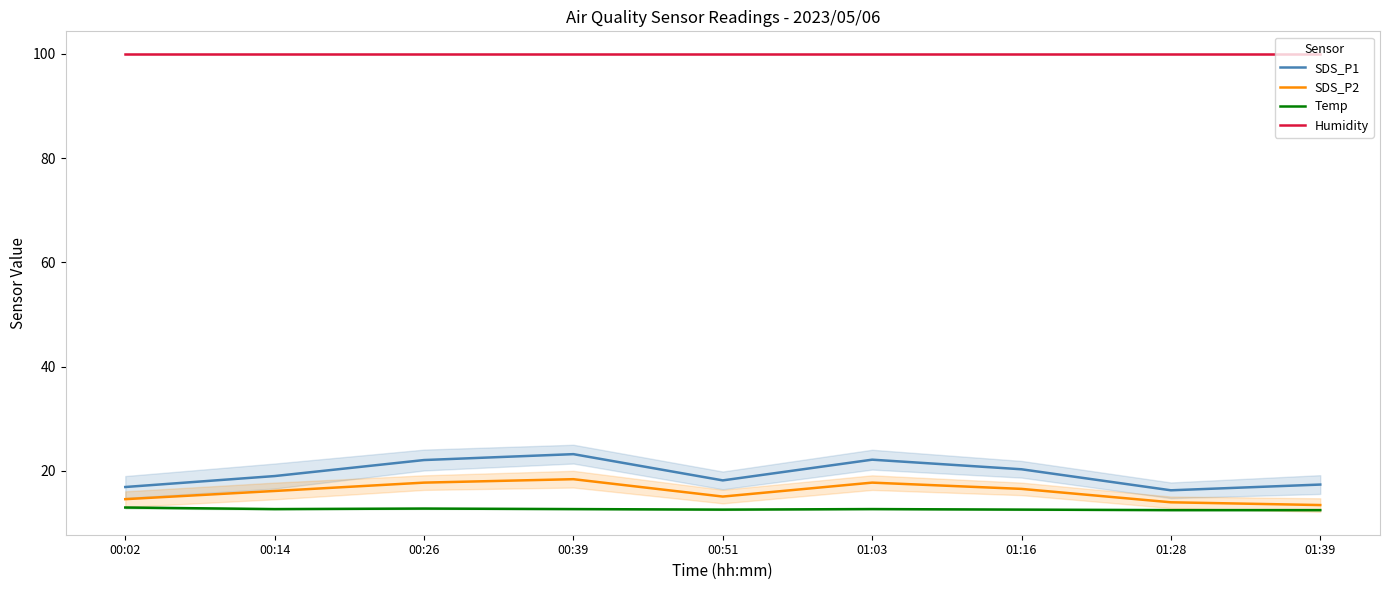

What is the highest value of the SDS_P1 series?

23.2